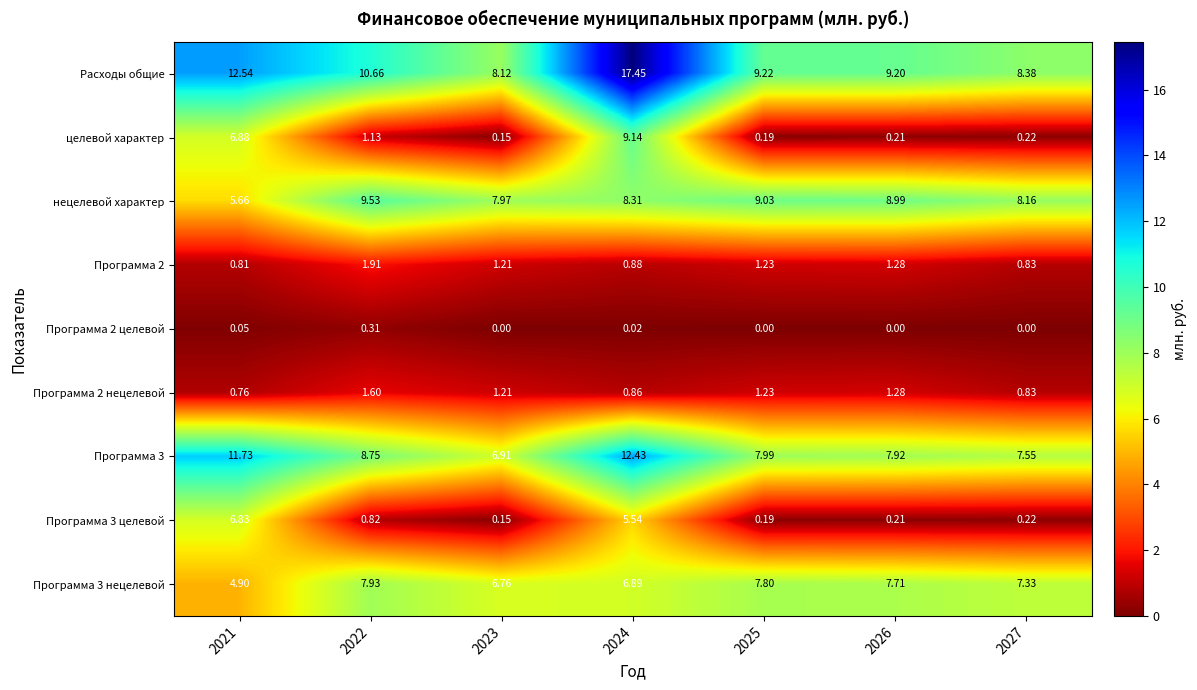

Which series changed the most between 2023 and 2025?

Расходы общие